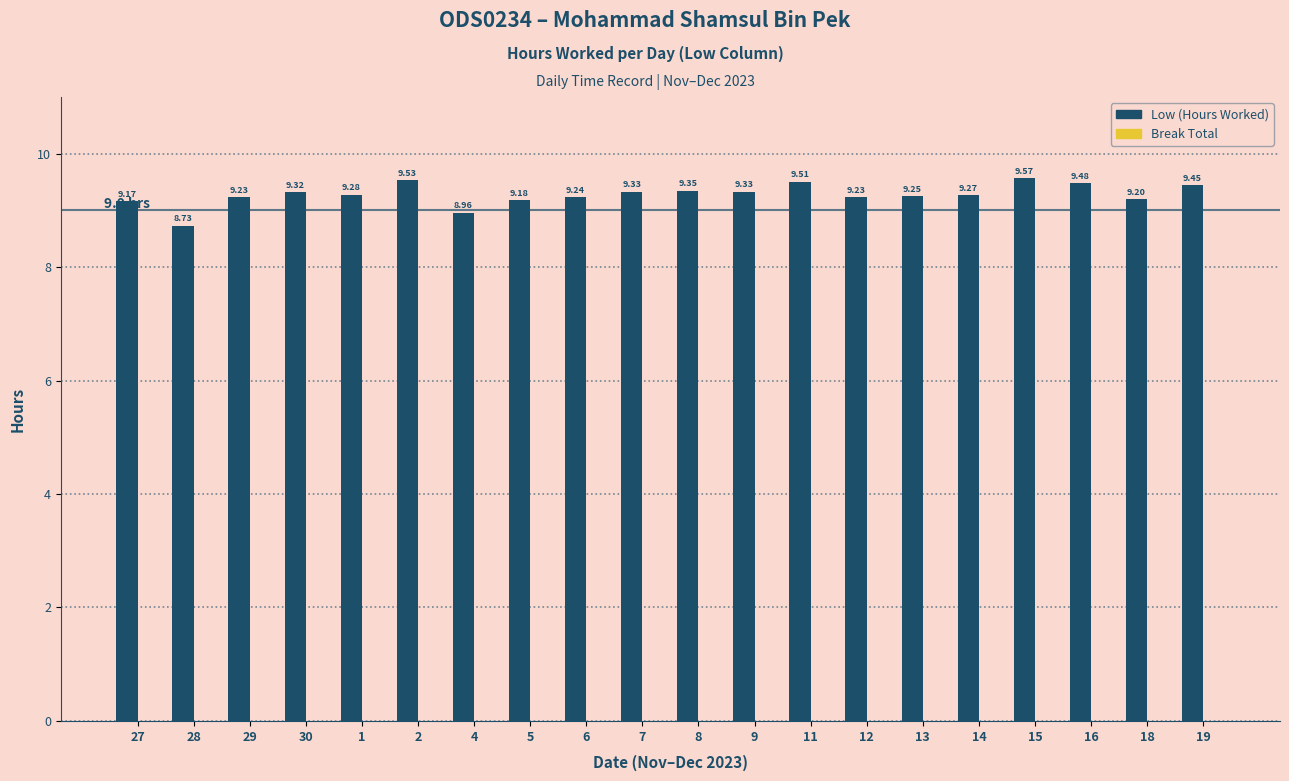

What is the label of the 3rd bar from the left?

29